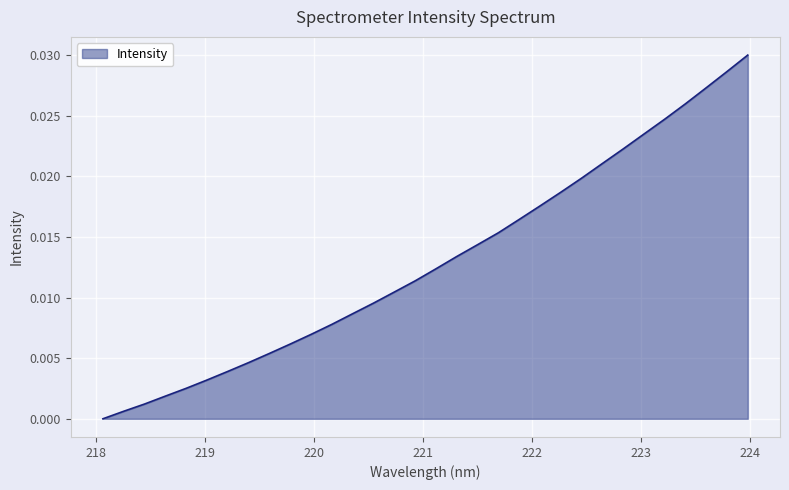

Count the number of values greater than 0.

31